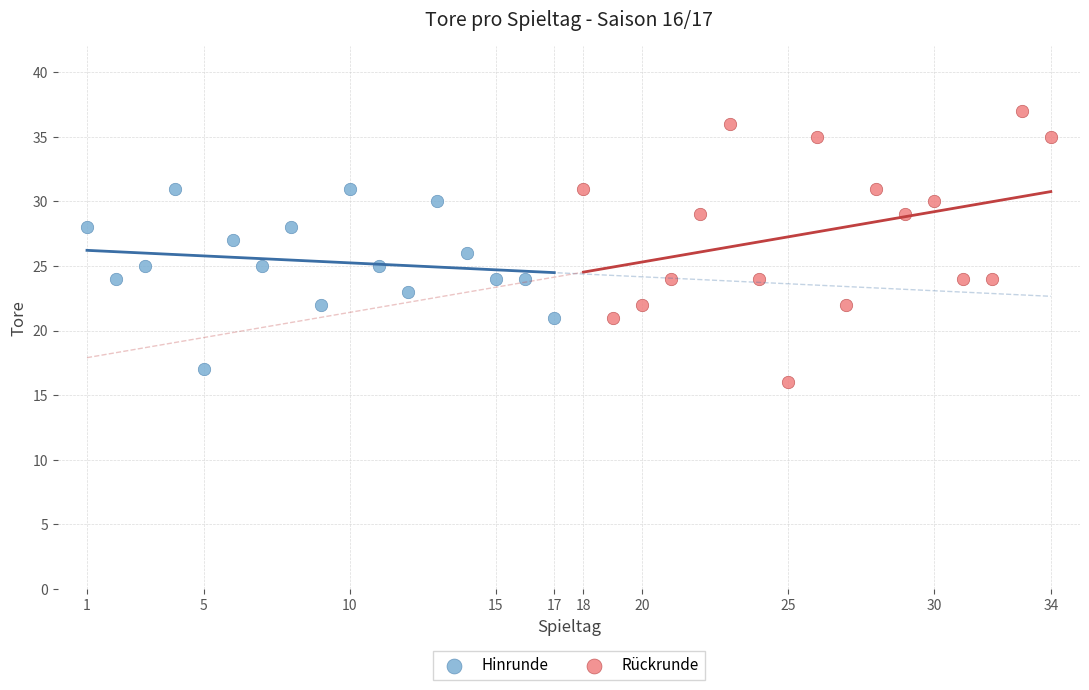

Which series reaches the maximum Y coordinate?

Rückrunde